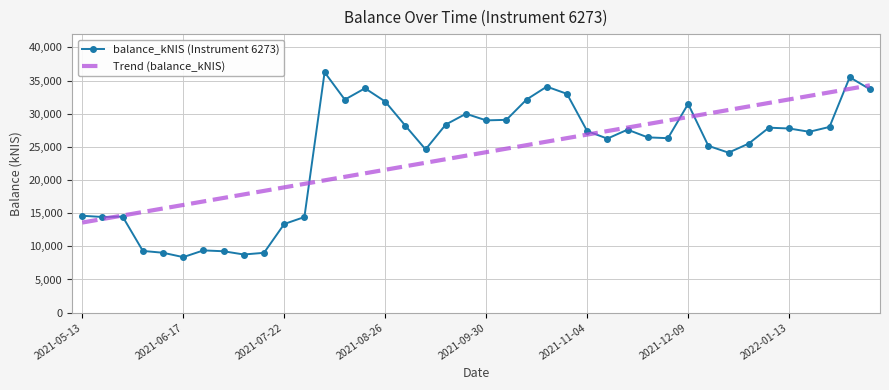

What is the average value of the balance_kNIS (Instrument 6273) series?

23929.1